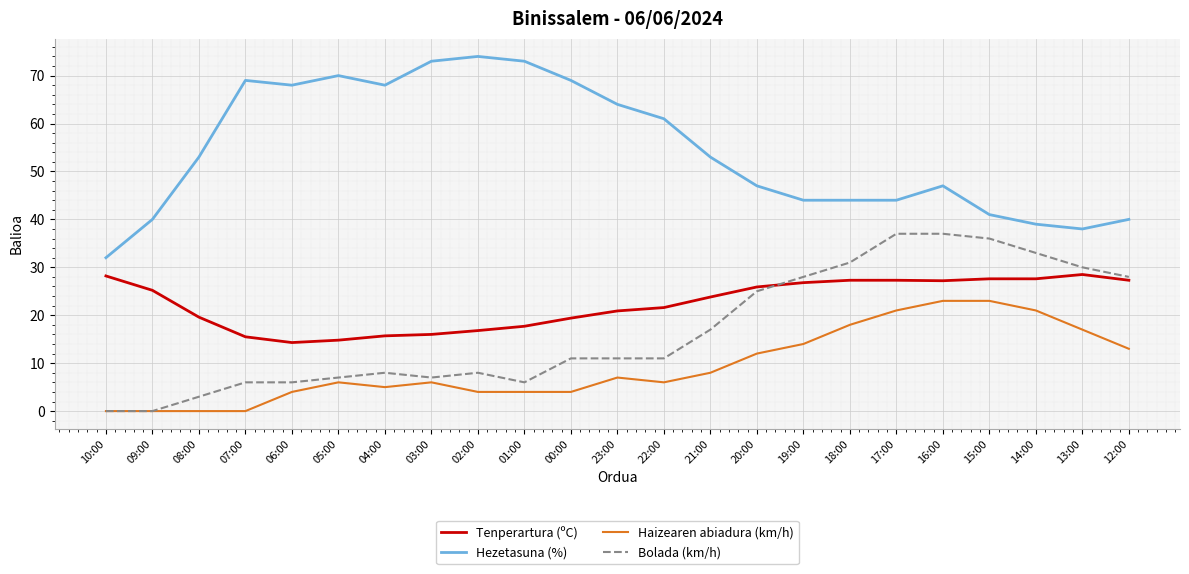

What is the total value across all series at 09:00?

65.2